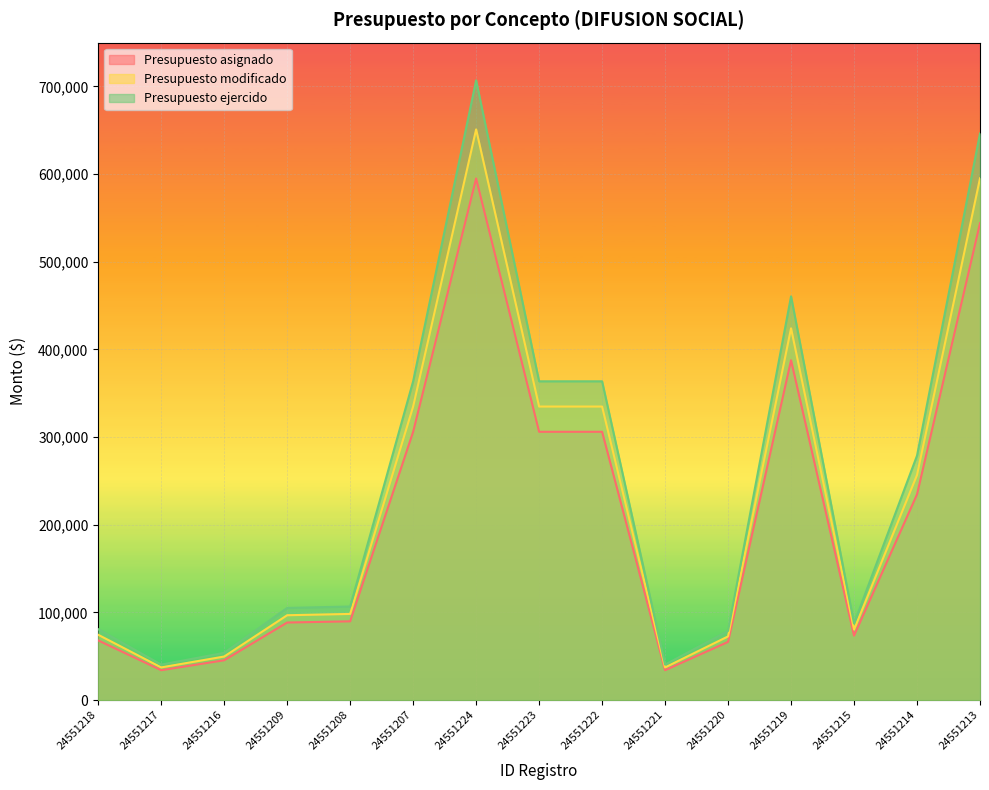

True or false: Presupuesto ejercido and Presupuesto asignado intersect in this chart.

False